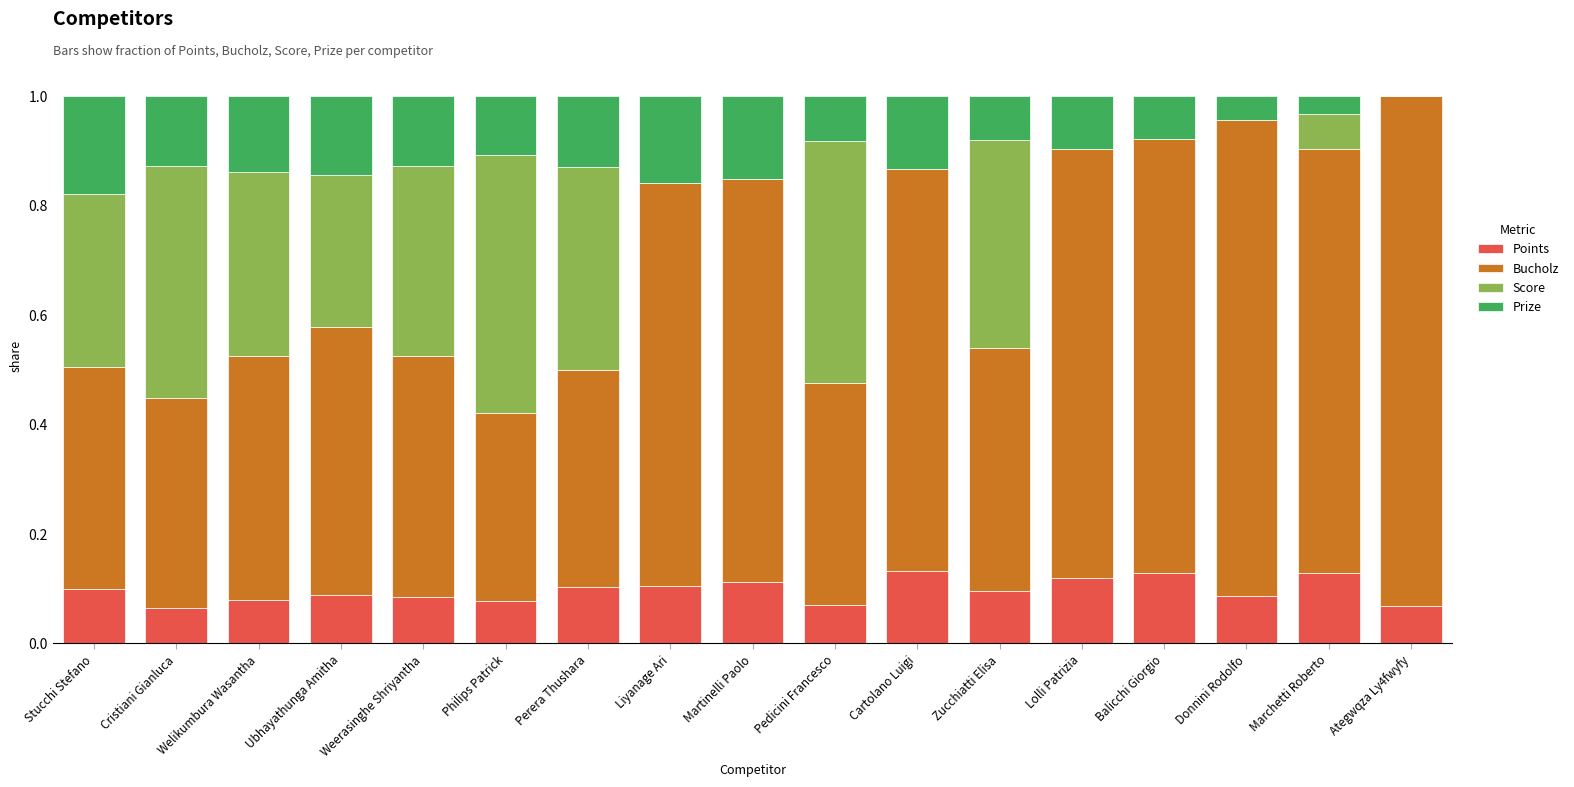

What is the total value across all series at Weerasinghe Shriyantha?

1.0